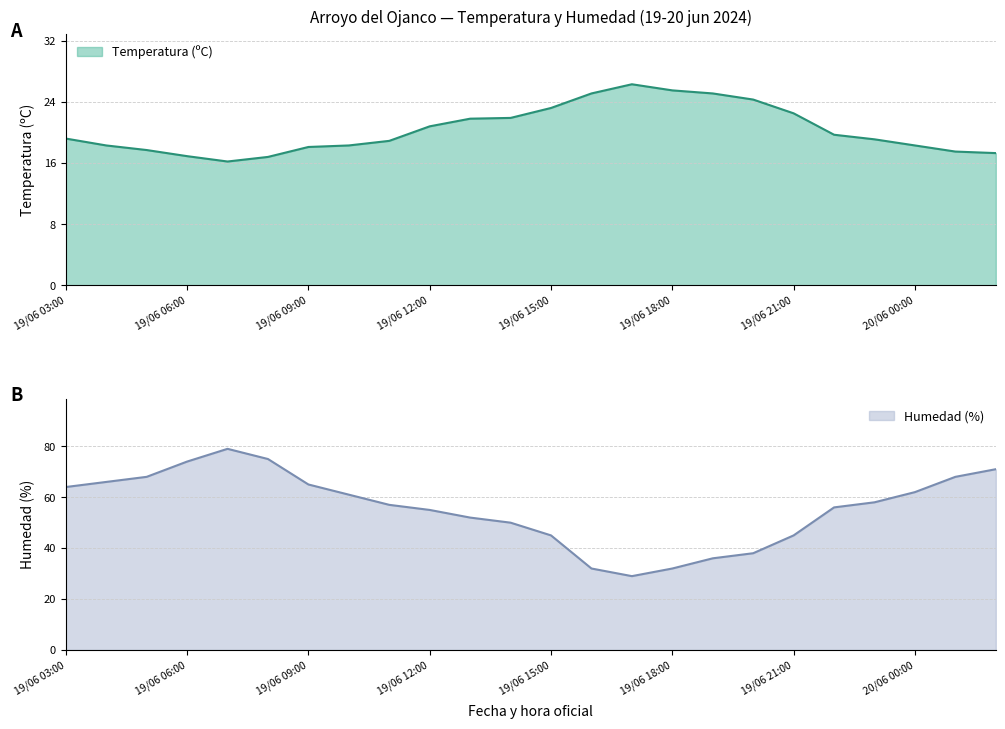

True or false: Humedad (%) and Temperatura (ºC) cross at least once.

False